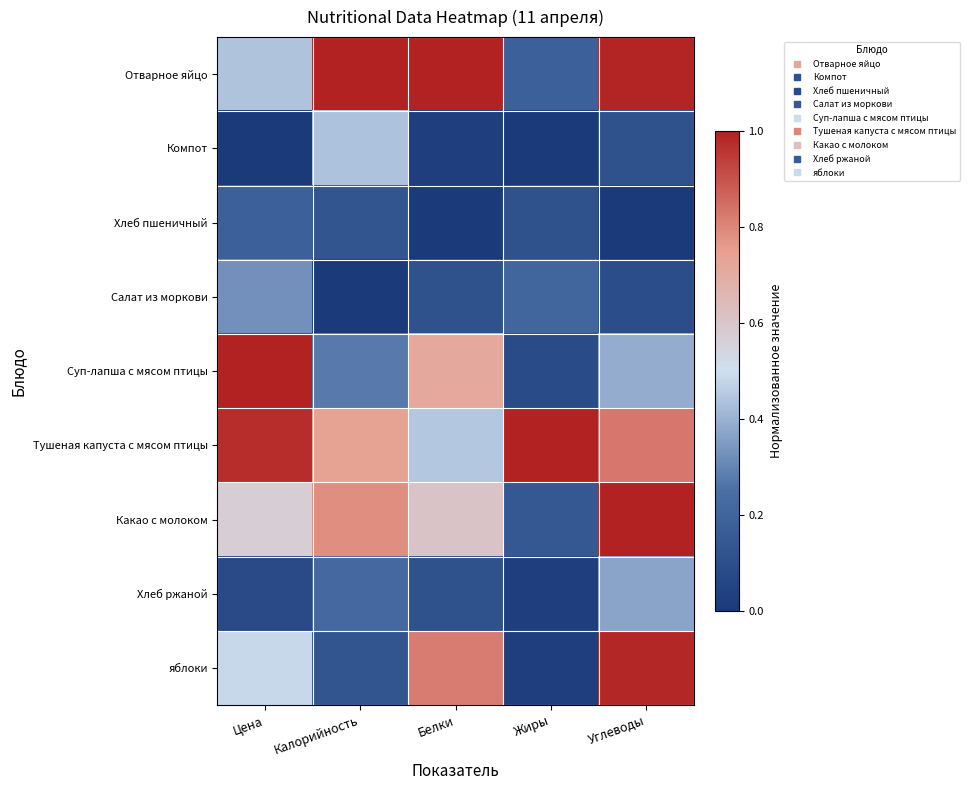

Reading left to right, list all the values displayed in this chart.

Отварное яйцо: Цена=0.4	Калорийность=1.0	Белки=1.0	Жиры=0.2	Углеводы=1.0
Компот: Цена=0.0	Калорийность=0.4	Белки=0.0	Жиры=0.0	Углеводы=0.1
Хлеб пшеничный: Цена=0.2	Калорийность=0.1	Белки=0.0	Жиры=0.1	Углеводы=0.0
Салат из моркови: Цена=0.3	Калорийность=0.0	Белки=0.1	Жиры=0.2	Углеводы=0.1
Суп-лапша с мясом птицы: Цена=1.0	Калорийность=0.3	Белки=0.7	Жиры=0.1	Углеводы=0.4
Тушеная капуста с мясом птицы: Цена=1.0	Калорийность=0.7	Белки=0.4	Жиры=1.0	Углеводы=0.8
Какао с молоком: Цена=0.6	Калорийность=0.8	Белки=0.6	Жиры=0.1	Углеводы=1.0
Хлеб ржаной: Цена=0.1	Калорийность=0.2	Белки=0.1	Жиры=0.0	Углеводы=0.4
яблоки: Цена=0.5	Калорийность=0.1	Белки=0.8	Жиры=0.0	Углеводы=1.0